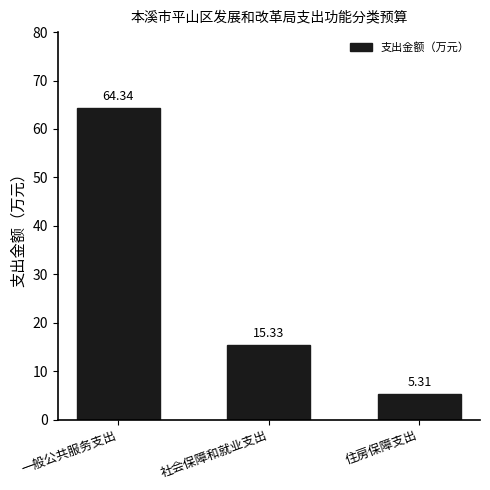

What is the value of the 3rd bar from the left?

5.3